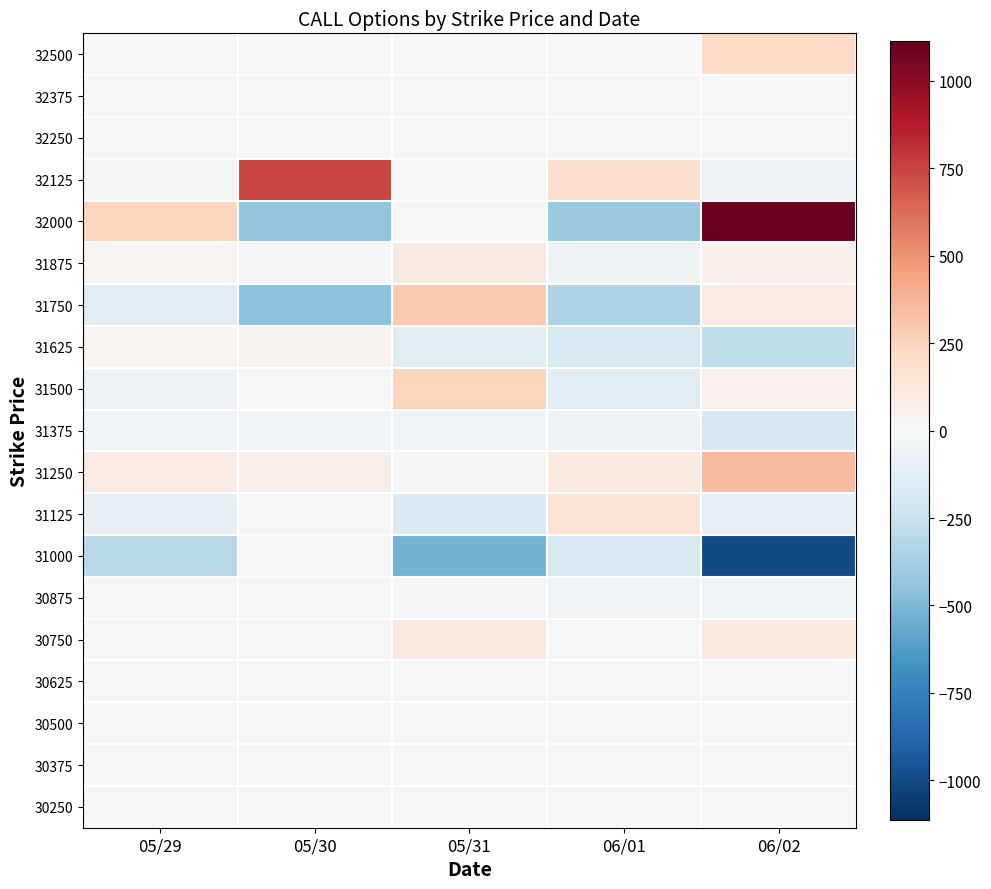

What is the difference between the highest and lowest values at 06/02?

2111